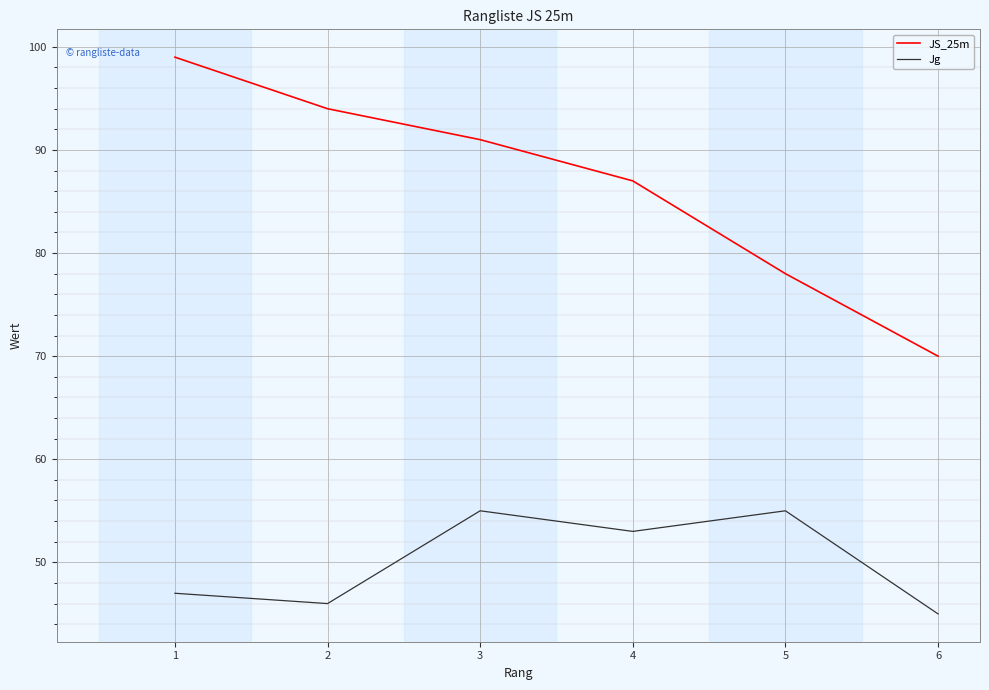

What is the difference between the highest and lowest values at 2?

48